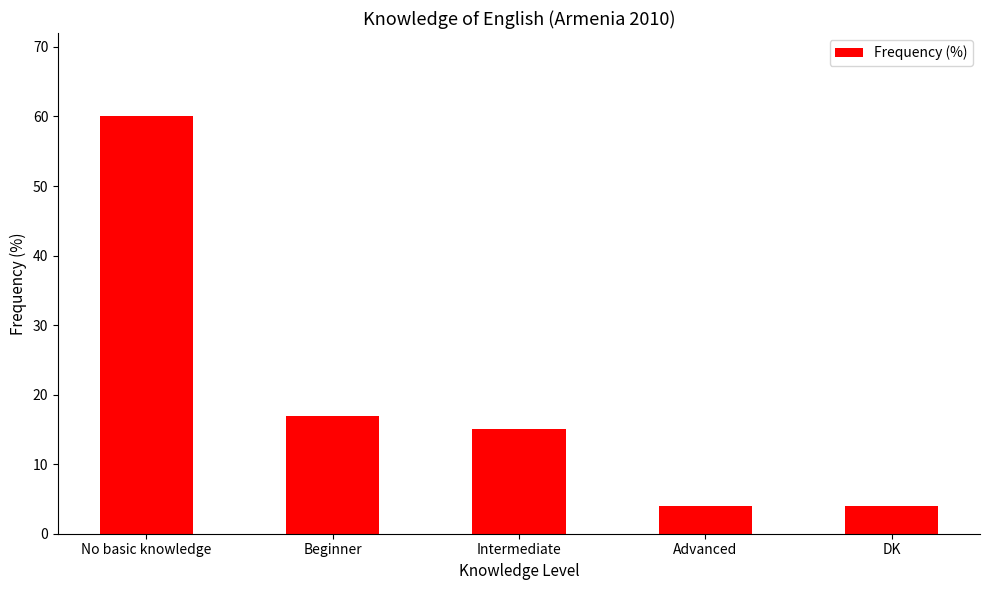

Where does the data first go above 15?

No basic knowledge